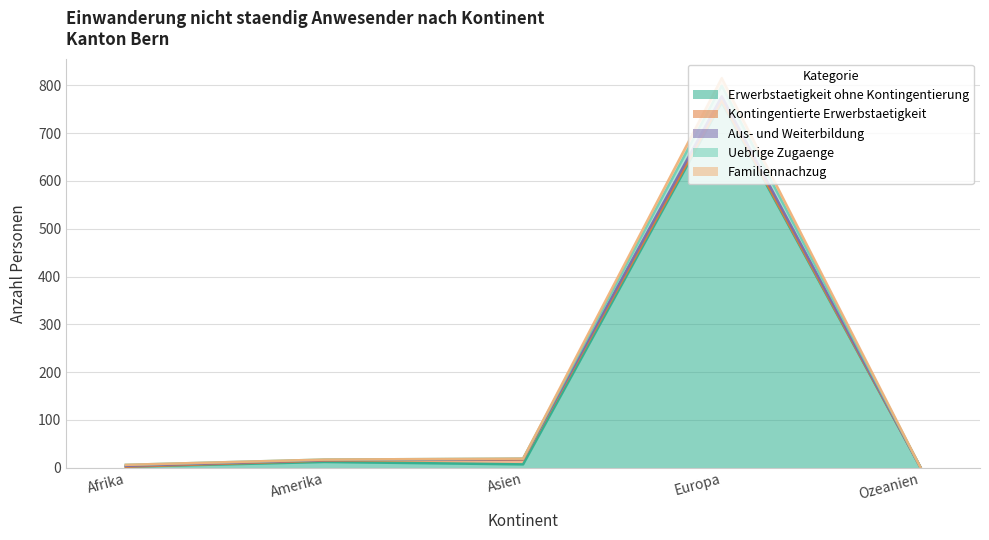

How many data points does each series have?

5